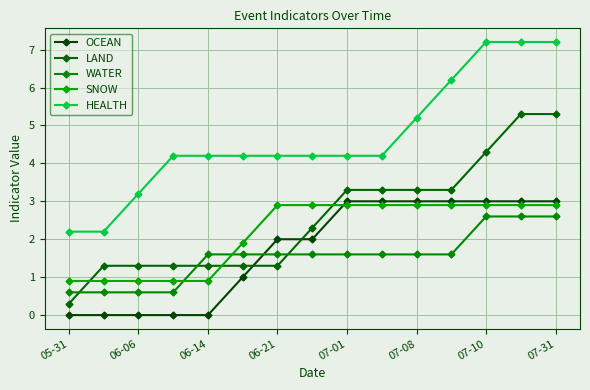

Reading right to left, extract all data points from this chart.

OCEAN: 3.0	3.0	3.0	3.0	3.0	3.0	3.0	2.0	2.0	1.0	0.0	0.0	0.0	0.0	0.0
LAND: 5.3	5.3	4.3	3.3	3.3	3.3	3.3	2.3	1.3	1.3	1.3	1.3	1.3	1.3	0.3
WATER: 2.6	2.6	2.6	1.6	1.6	1.6	1.6	1.6	1.6	1.6	1.6	0.6	0.6	0.6	0.6
SNOW: 2.9	2.9	2.9	2.9	2.9	2.9	2.9	2.9	2.9	1.9	0.9	0.9	0.9	0.9	0.9
HEALTH: 7.2	7.2	7.2	6.2	5.2	4.2	4.2	4.2	4.2	4.2	4.2	4.2	3.2	2.2	2.2